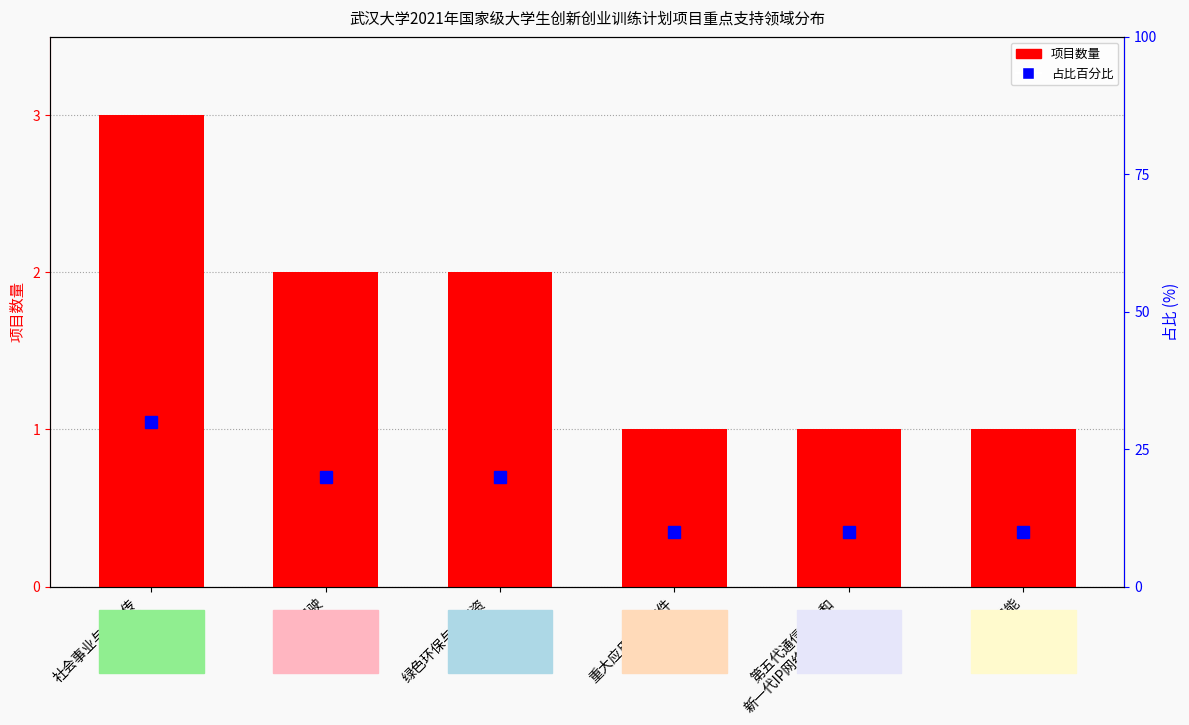

List the series in order of their peak value, lowest first.

项目数量, 占比百分比